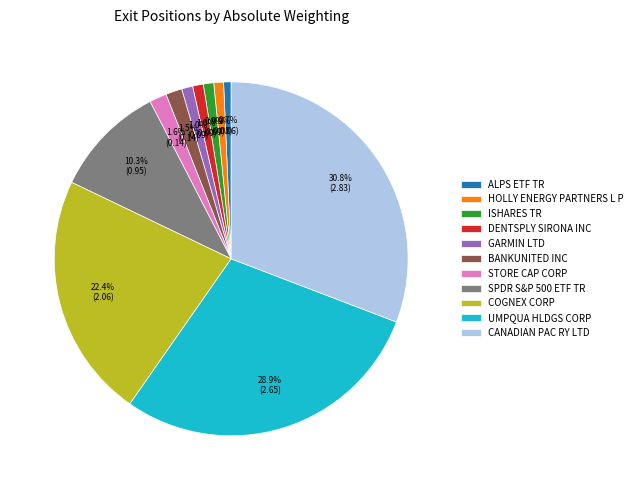

To the nearest percent, what portion does COGNEX CORP represent?

22%